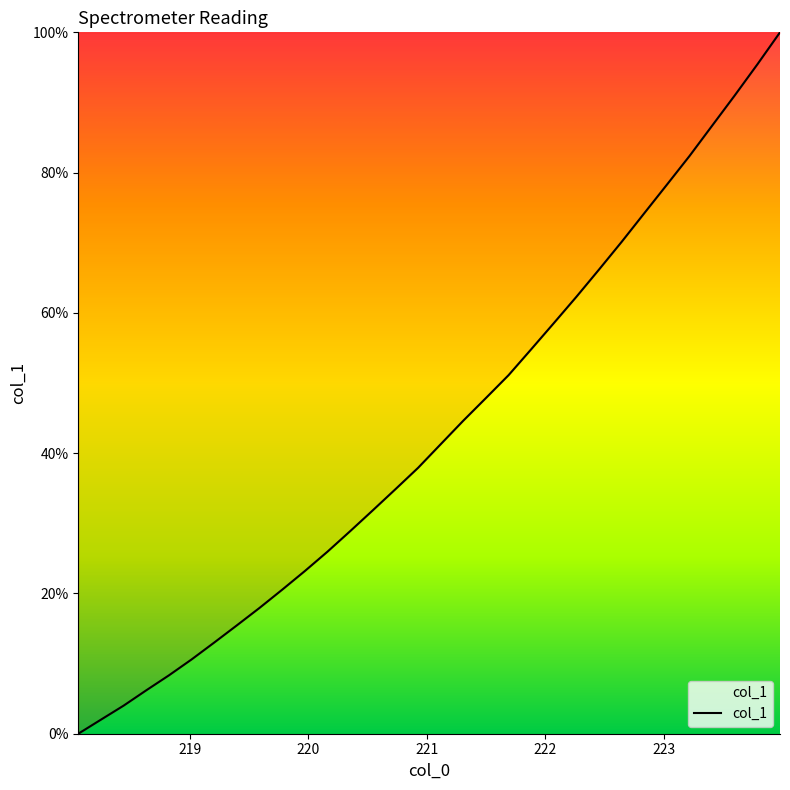

What is the greatest value displayed?

100.0